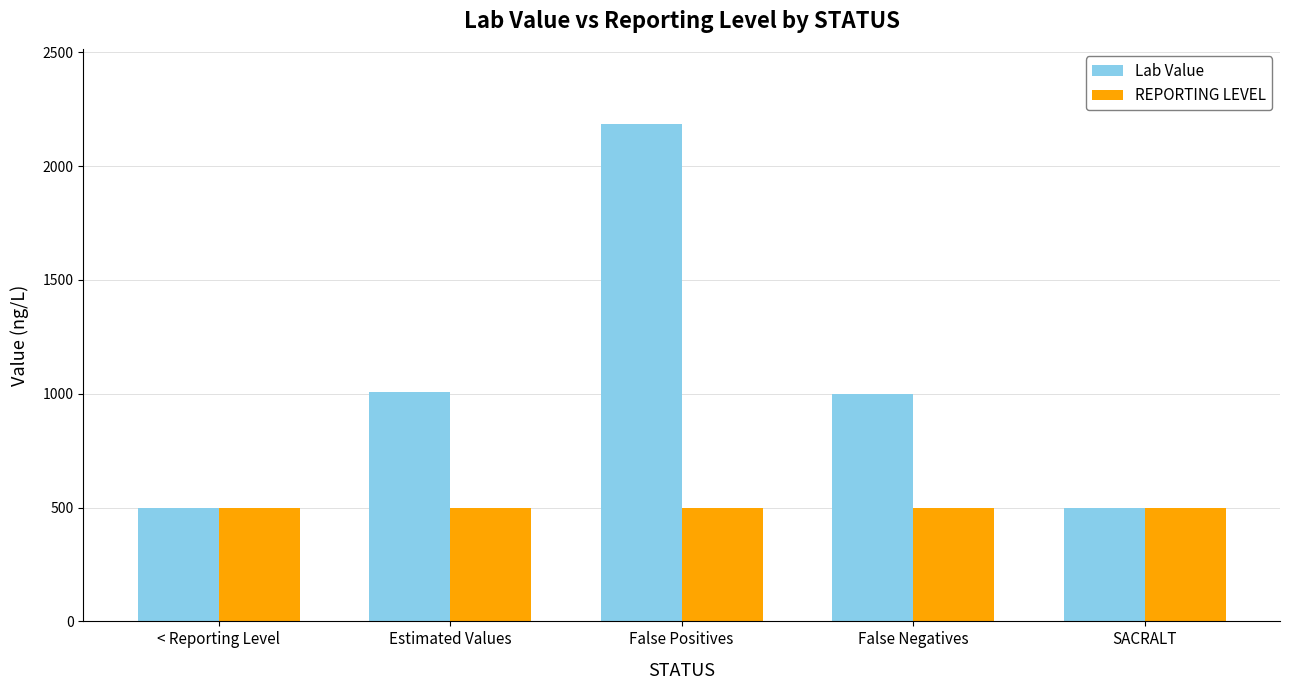

What is the difference between the highest and lowest values at False Positives?

1687.5